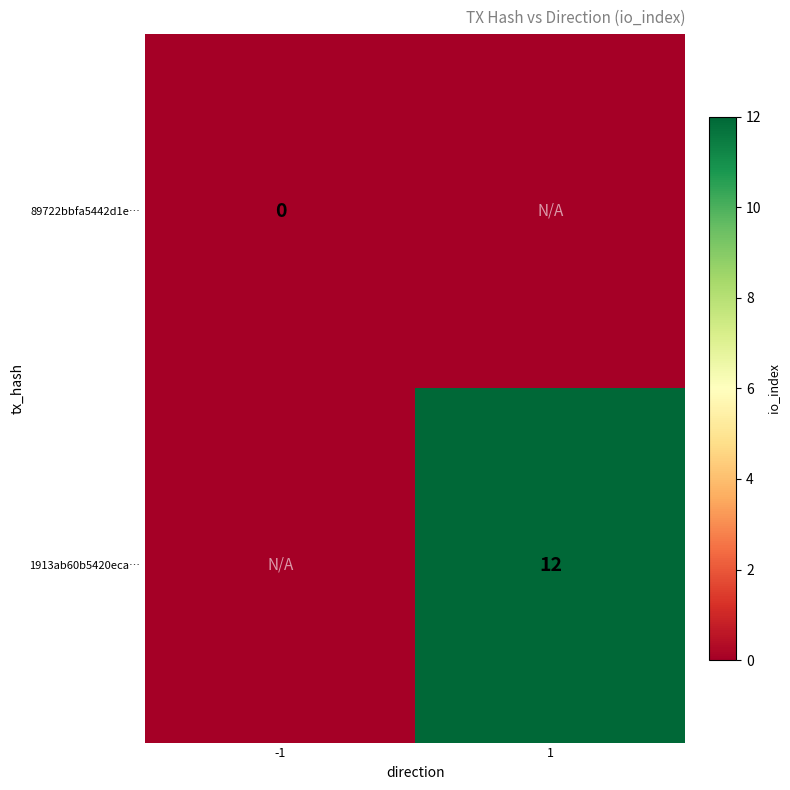

True or false: 1913ab60b5420eca… has a value of 8 at 1.

False